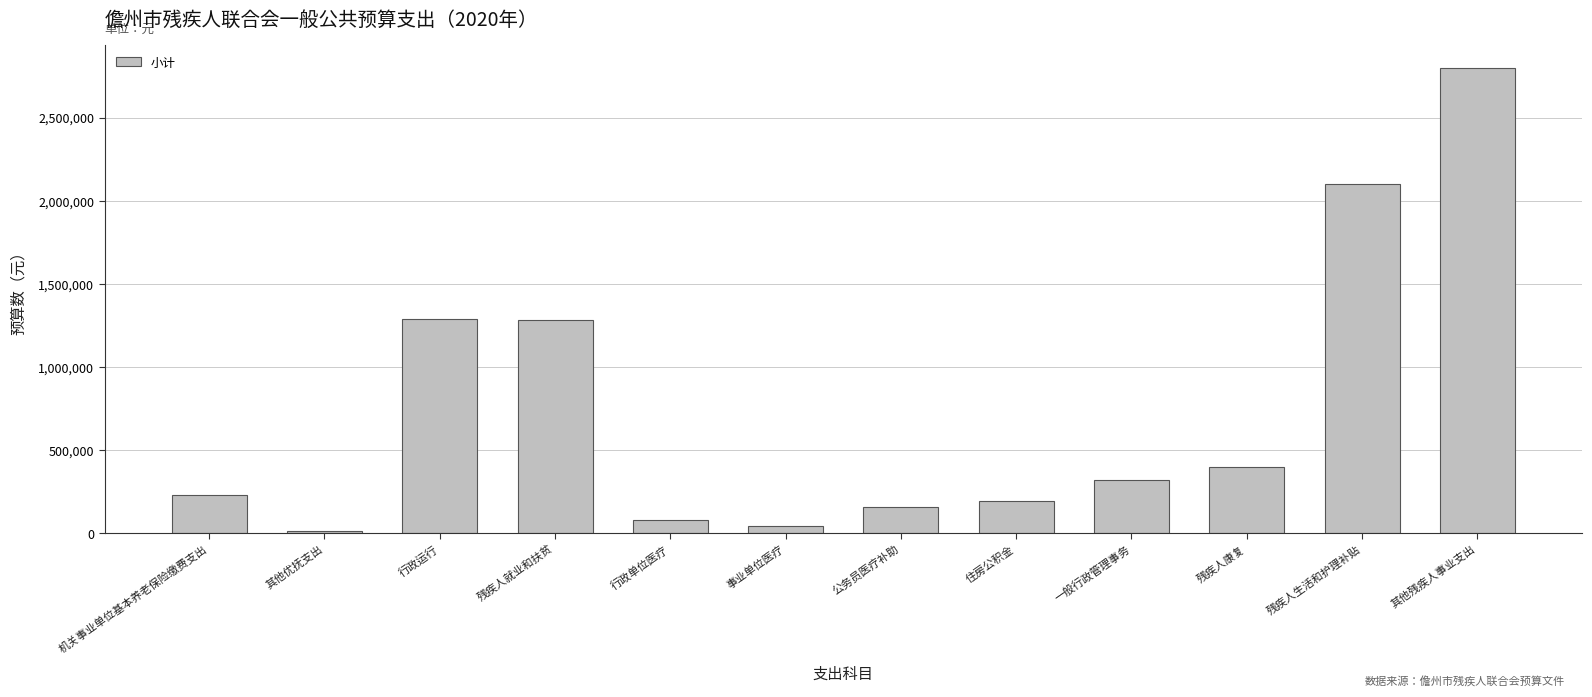

The value at 残疾人生活和护理补贴 is 2100000.0. True or false?

True